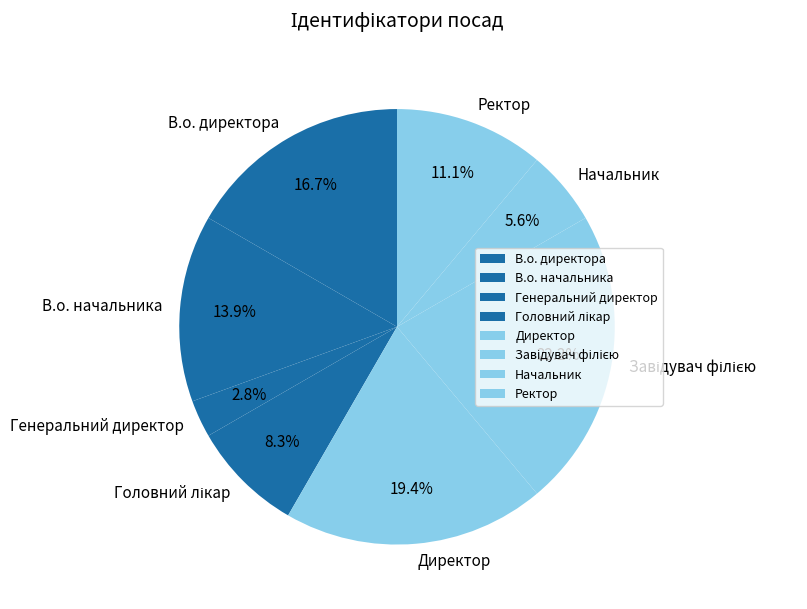

Is there a majority slice in this chart?

No